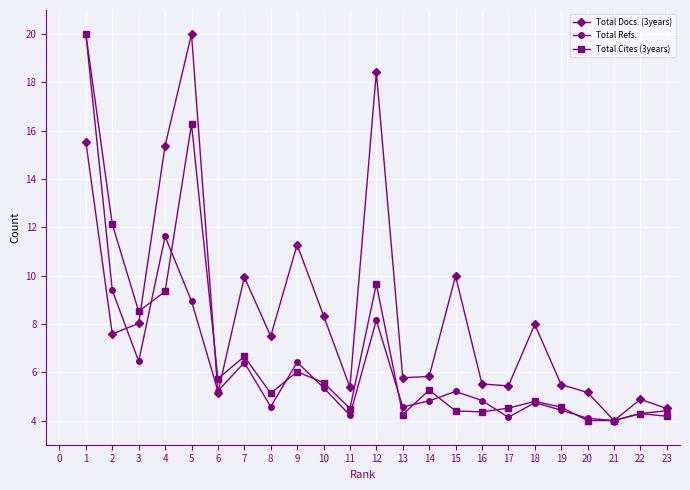

At which category does Total Docs. (3years) reach its first local peak?

5